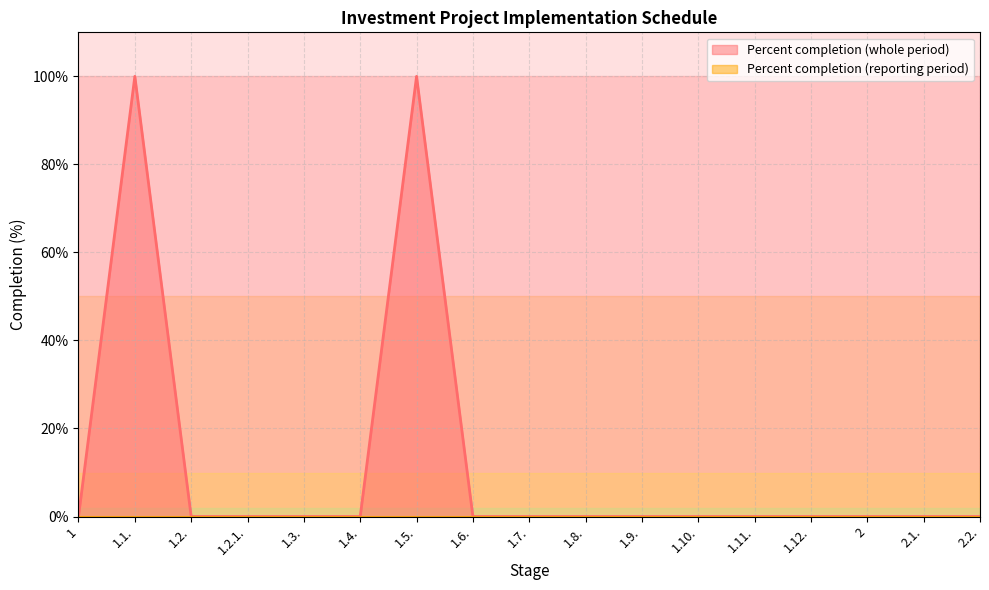

Is it true that the value at 1.7. is -46?

False